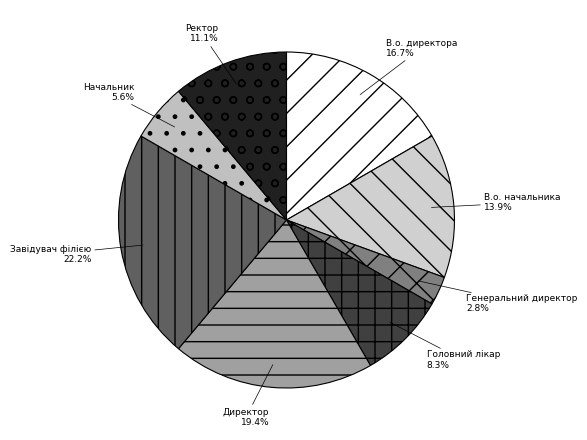

To the nearest percent, what is the difference between the Генеральний директор and В.о. начальника slice percentages?

11%